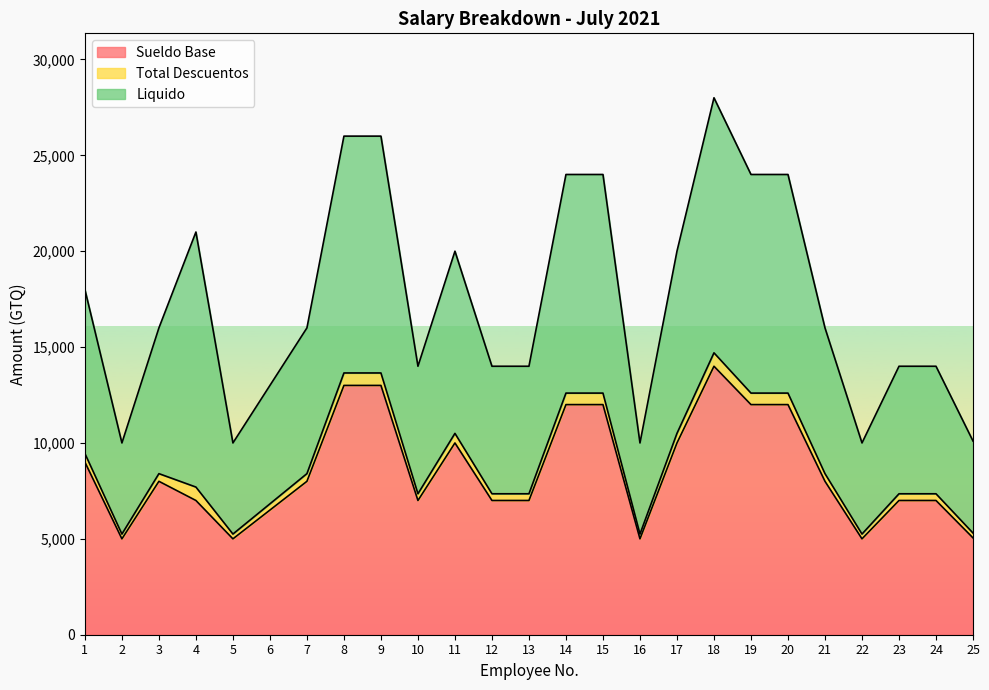

Is the value of Total Descuentos at 15 greater than the value of Liquido at 23?

No